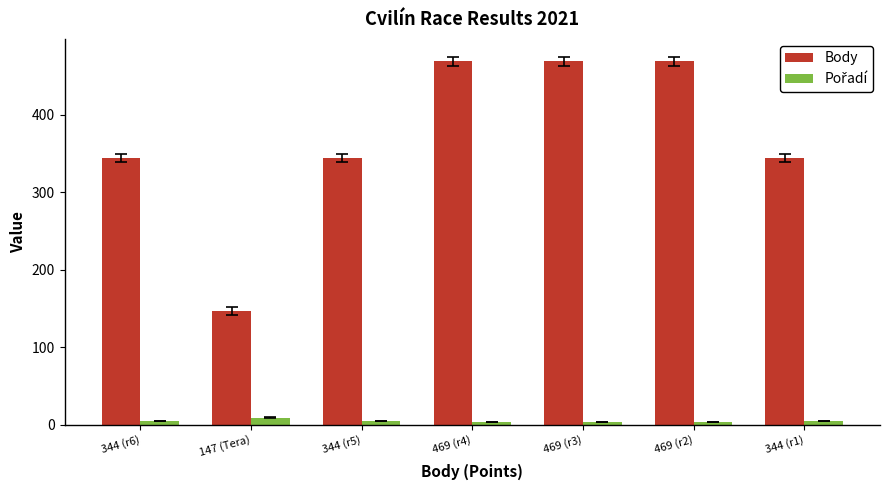

Which category has the lowest value in the Body series?

147 (Tera)